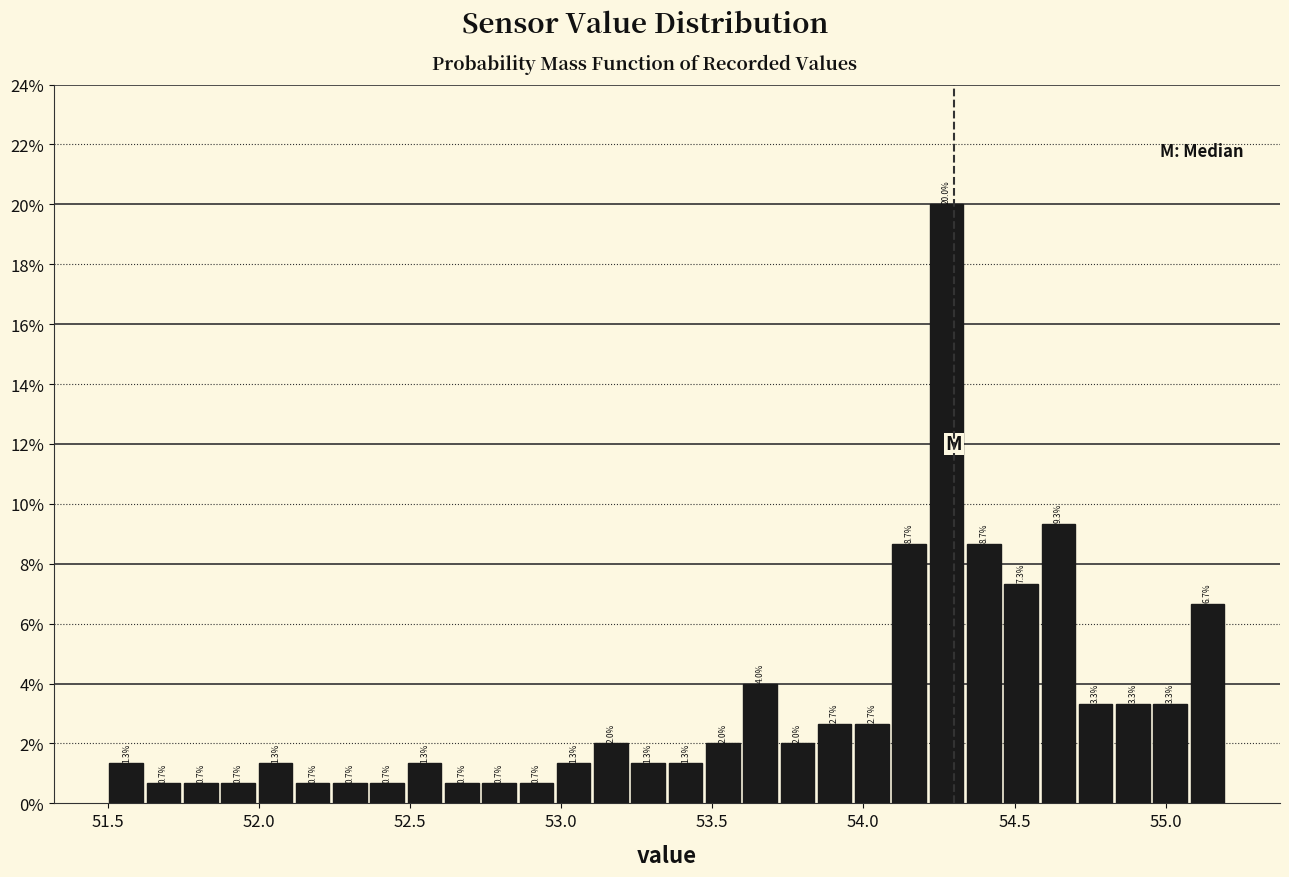

Read against the x-axis, roughly where is the centre of the tallest bar?

54.30